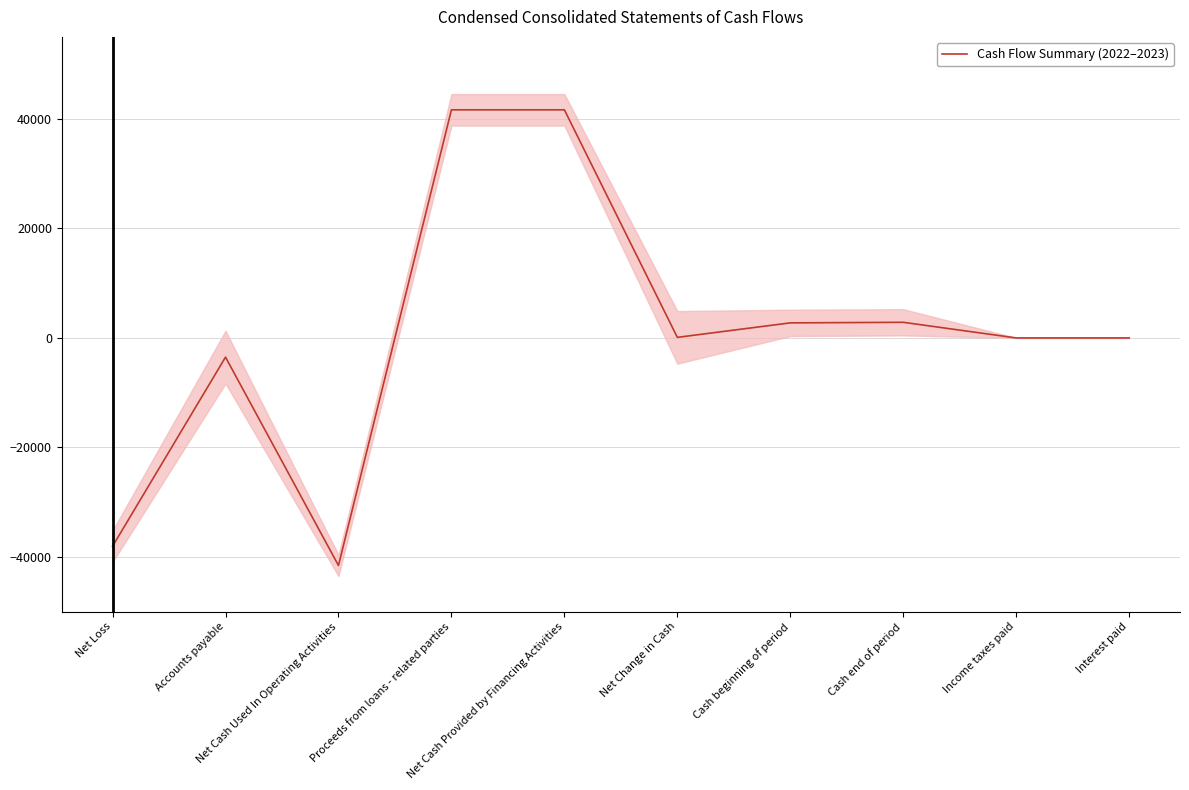

Reading left to right, transcribe all the data shown in this chart.

Net Loss=-38062.0	Accounts payable=-3507.0	Net Cash Used In Operating Activities=-41569.0	Proceeds from loans - related parties=41674.5	Net Cash Provided by Financing Activities=41674.5	Net Change in Cash=105.5	Cash beginning of period=2751.5	Cash end of period=2857.0	Income taxes paid=0.0	Interest paid=0.0